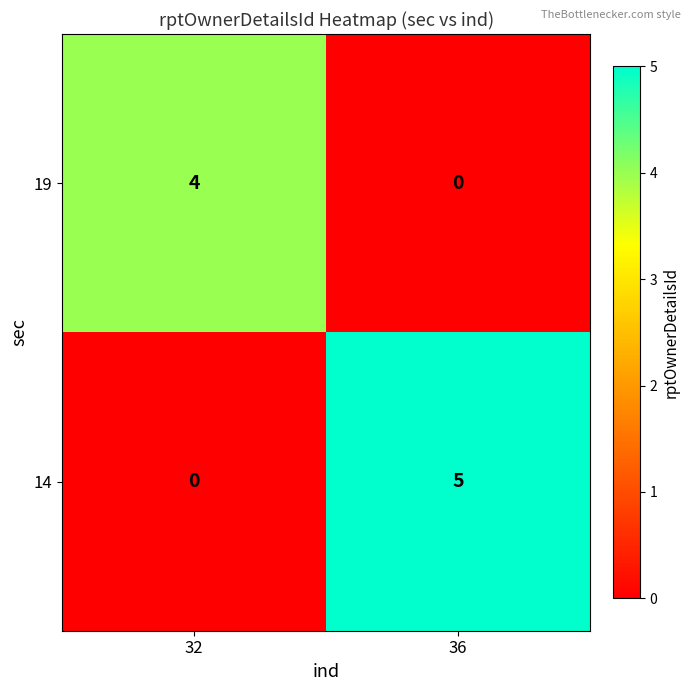

At which label is 14 closest to 2?

32